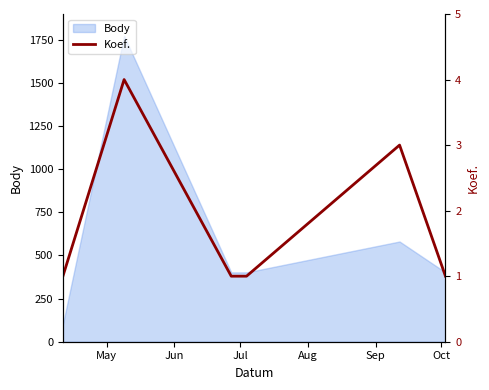

Reading left to right, list all the values displayed in this chart.

1	4	1	1	3	1